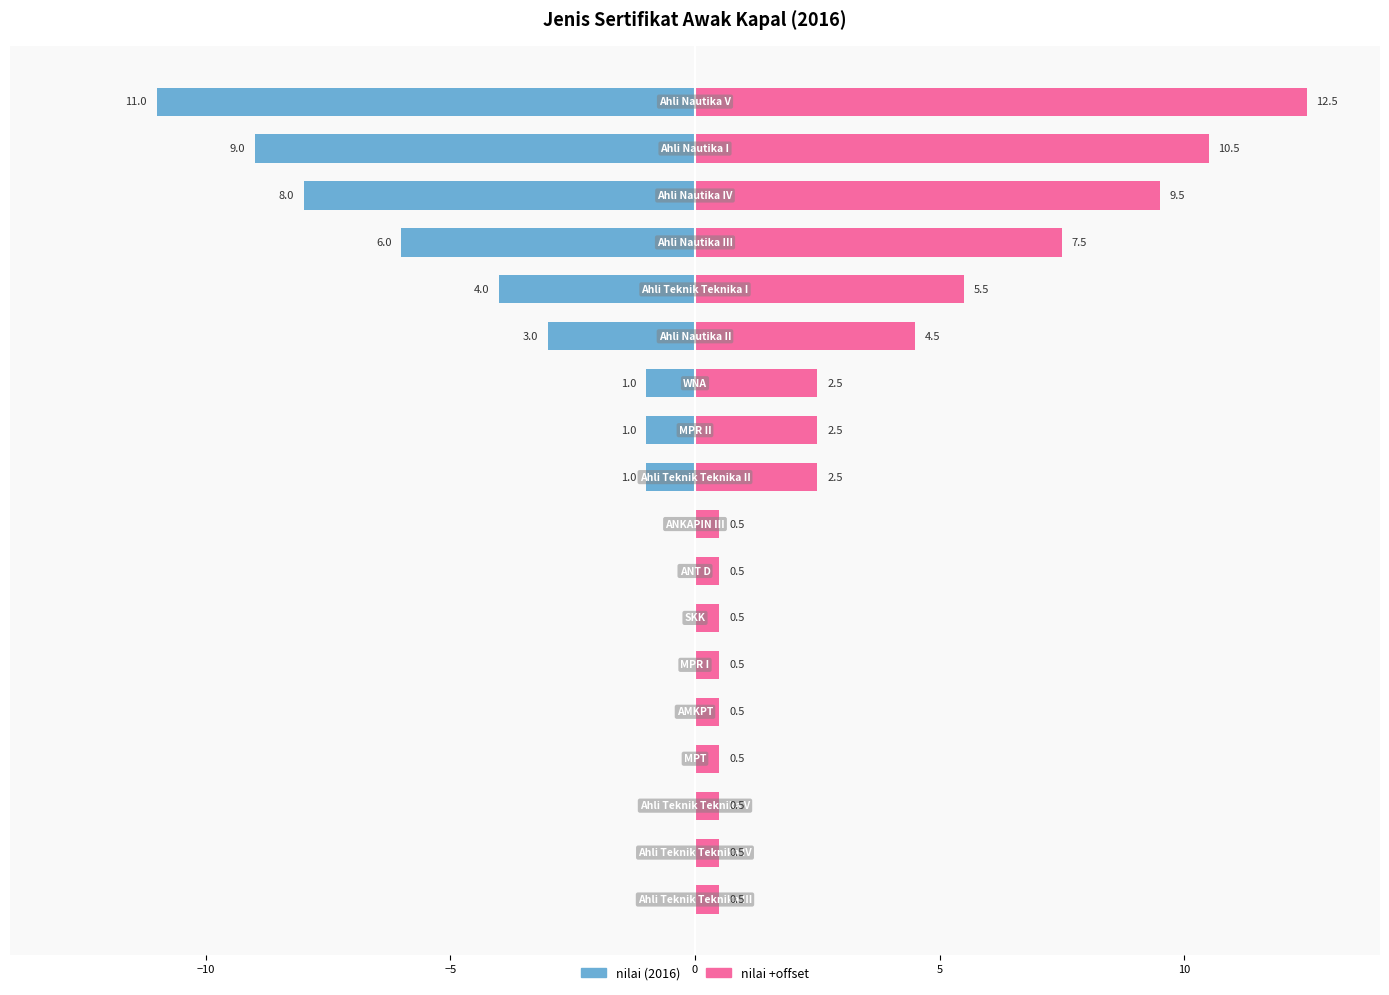

How many bars are there in total?

36